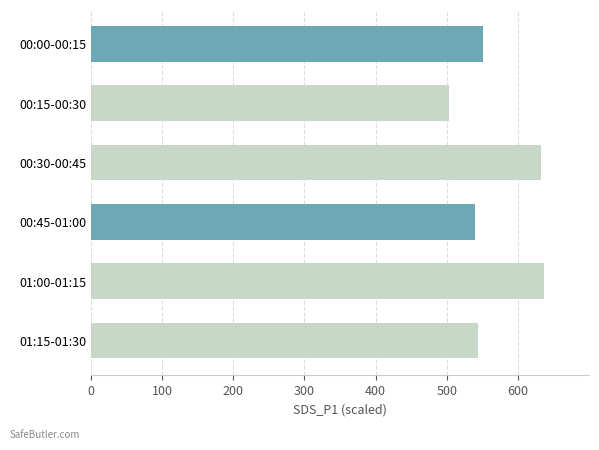

Does the chart contain stacked bars?

No